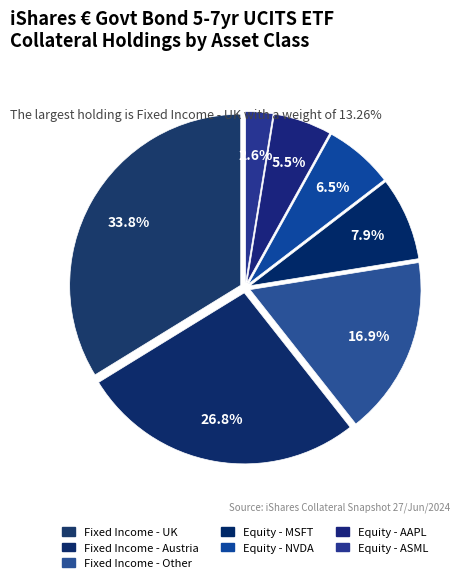

What is the total percentage of Fixed Income - Austria and Equity - NVDA?

33.4%